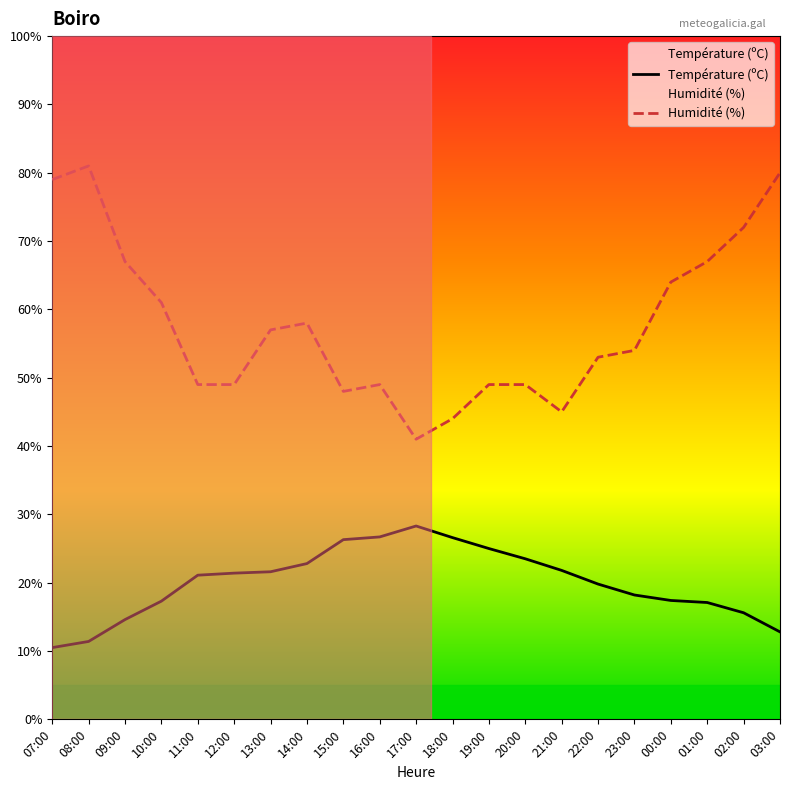

Rank the series by their average value, from highest to lowest.

Humidité (%), Température (ºC)